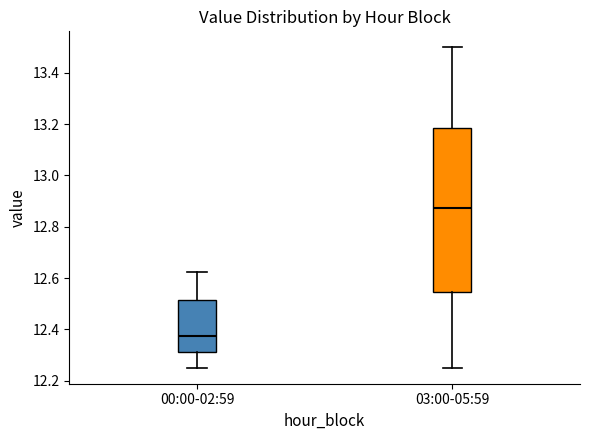

Reading left to right, transcribe this box plot: for each box, give where its median line is, the range the box spans, and where its two whiskers end, as read against the y-axis. The values are not printed on the chart, so give them approximately, as read against the axis.

00:00-02:59: median 12.38, box 12.32 to 12.52, whiskers 12.26 to 12.62
03:00-05:59: median 12.88, box 12.54 to 13.18, whiskers 12.26 to 13.50